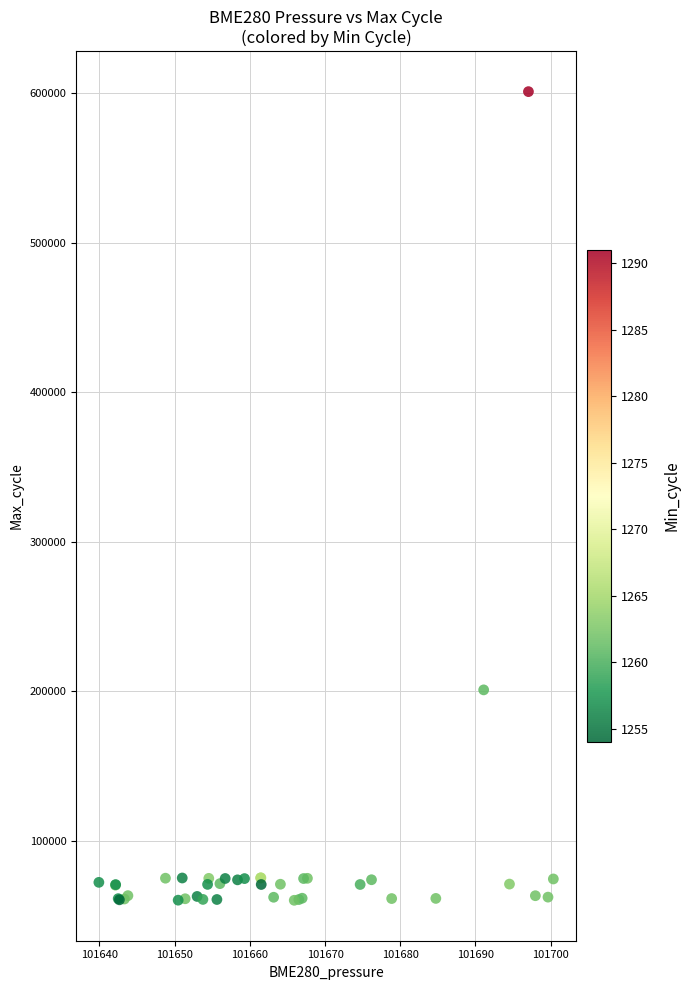

What Y value in the scatter plot is closest to 330605?

200958